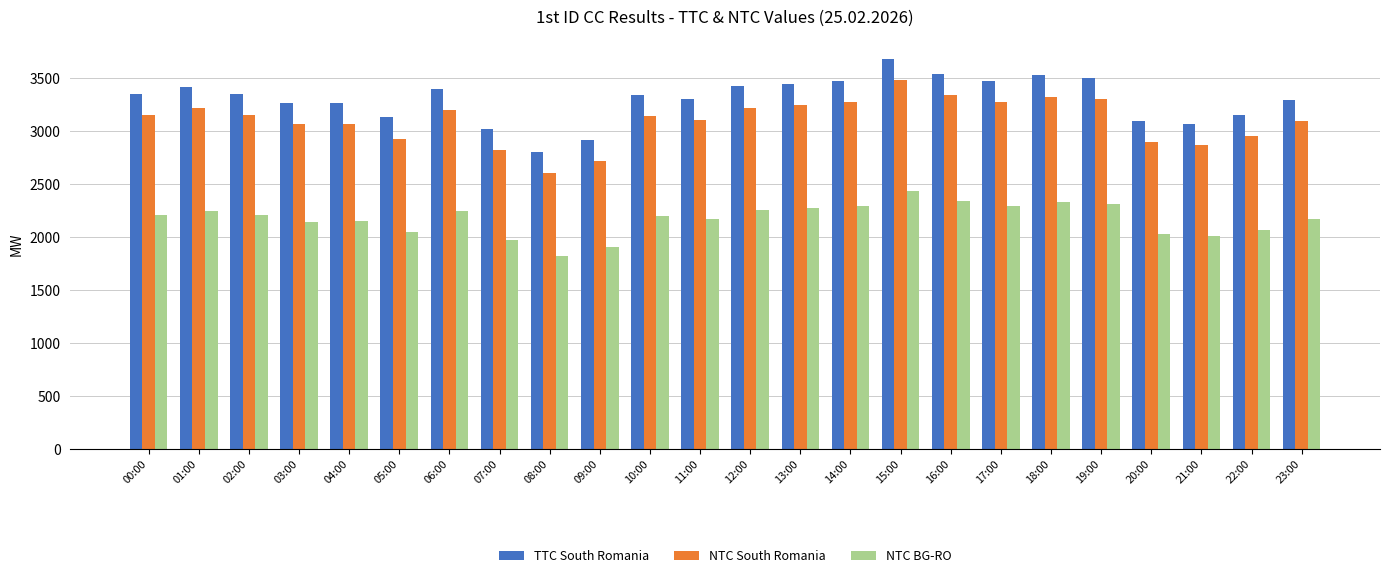

What is the difference between the highest and lowest values at 08:00?

982